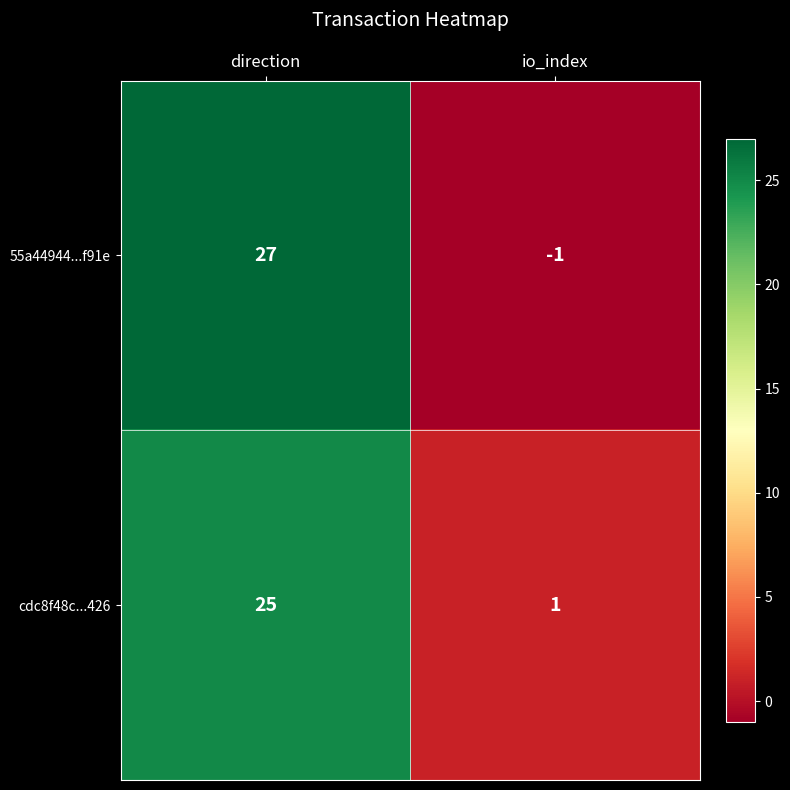

What is the difference between the 55a44944...f91e values at io_index and direction?

28